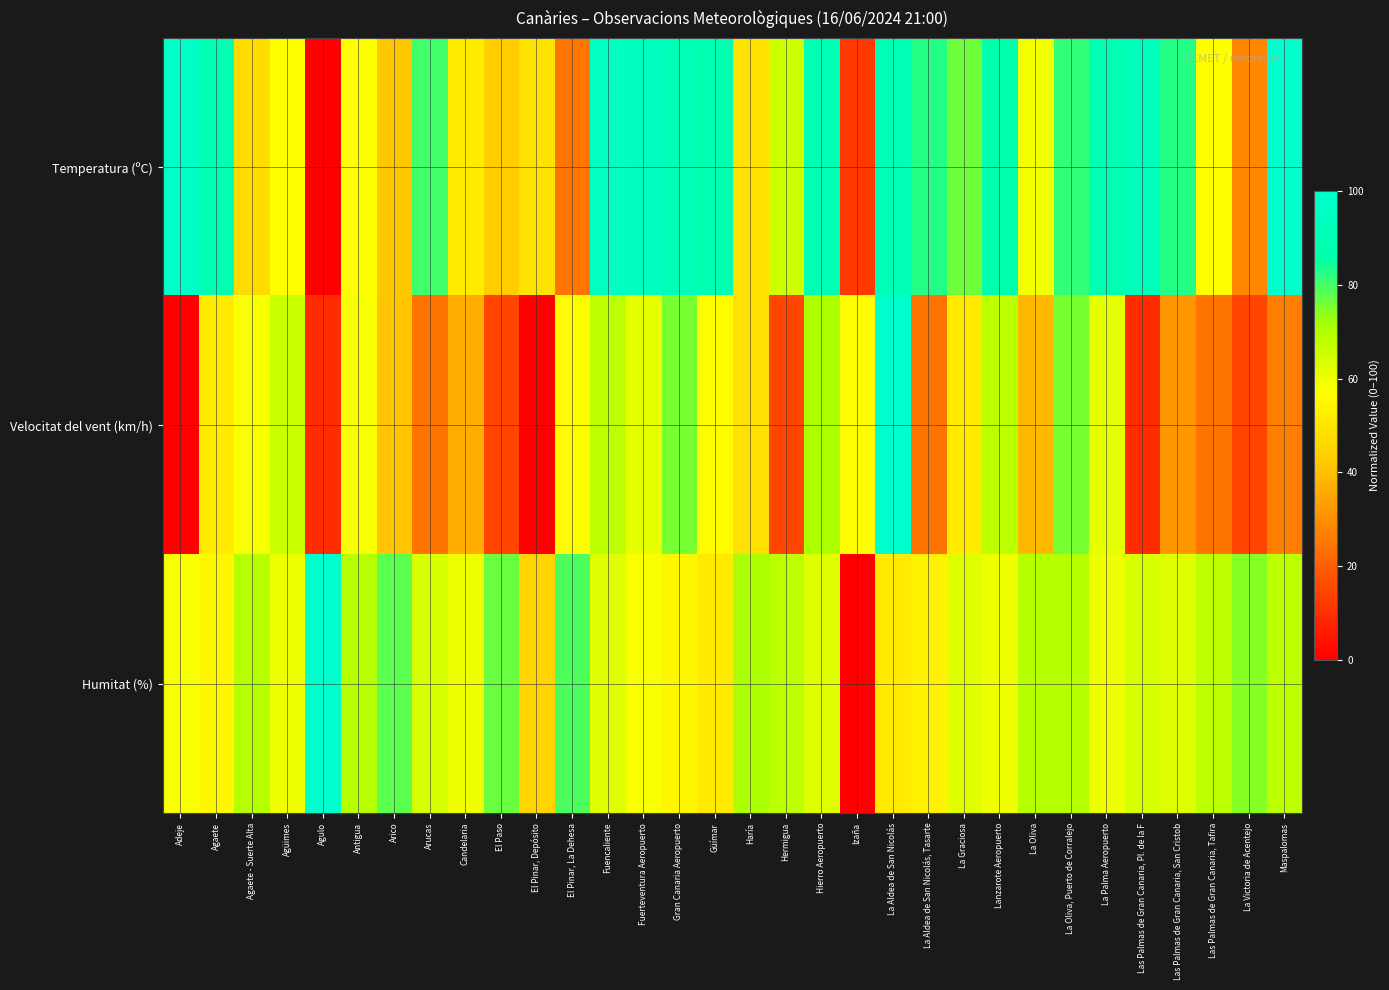

What is the greatest value displayed?

100.0